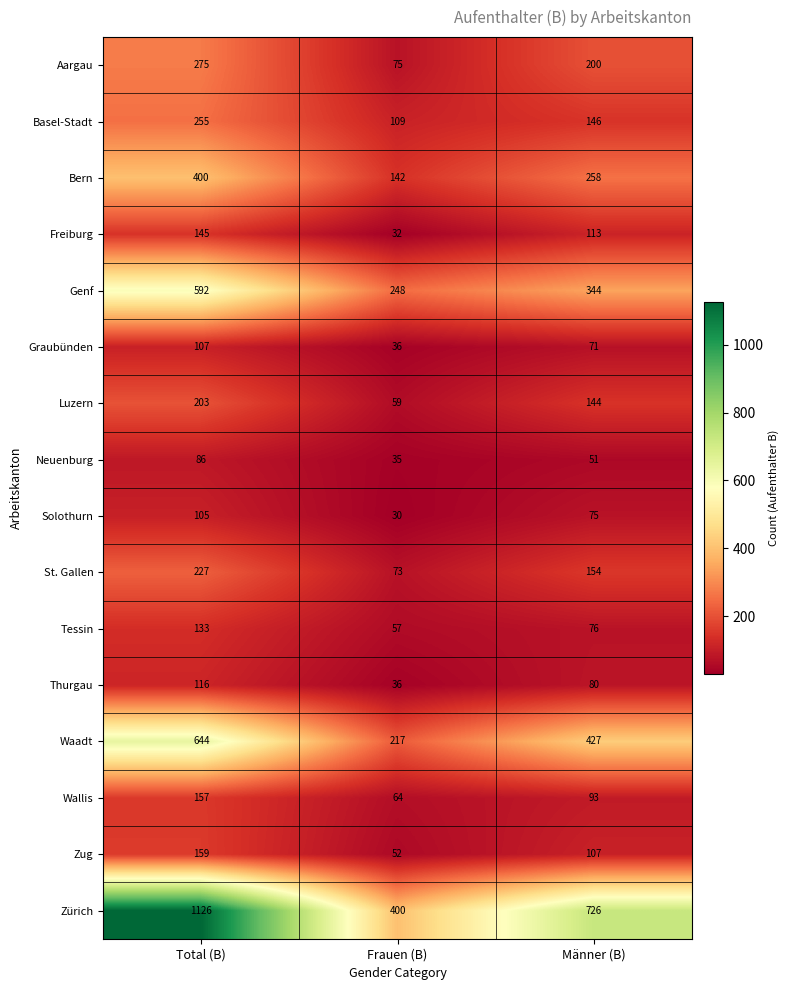

What is the total value across all series at Frauen (B)?

1665